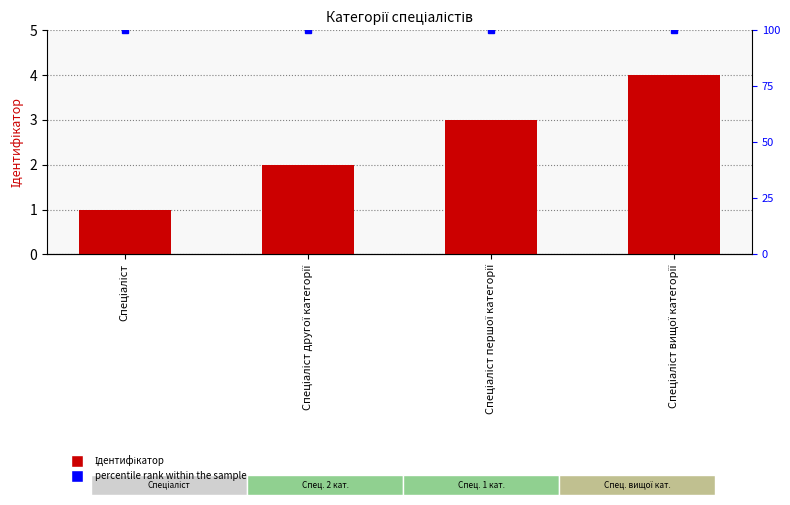

What is the value of the 2nd bar from the left?

2